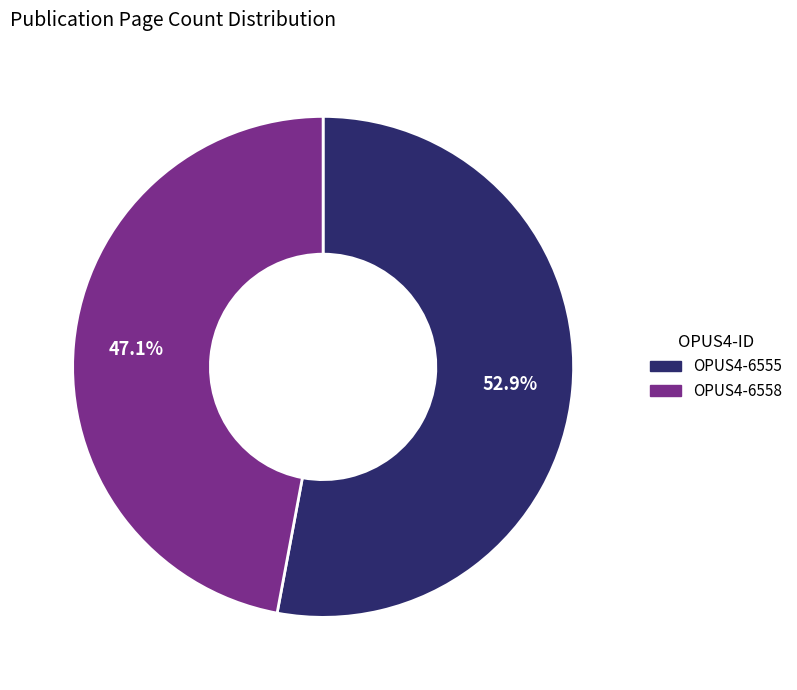

To the nearest percent, what is the difference between the largest and smallest slice percentages?

6%